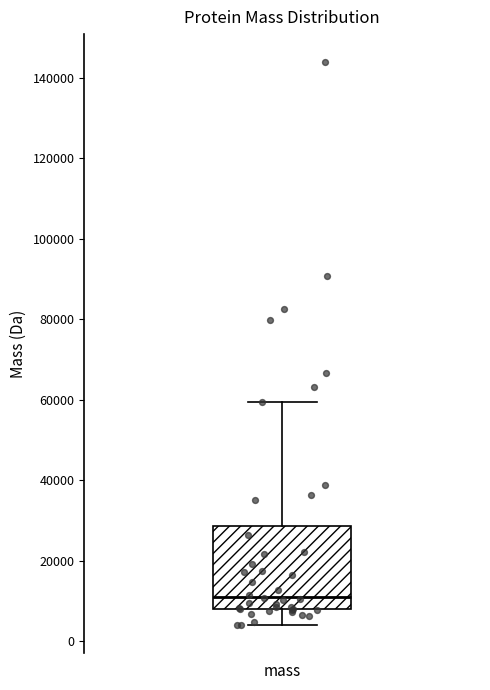

Where is the upper edge of the box for mass on the y-axis? The values are not printed on the chart, so give them approximately, as read against the axis.

28000